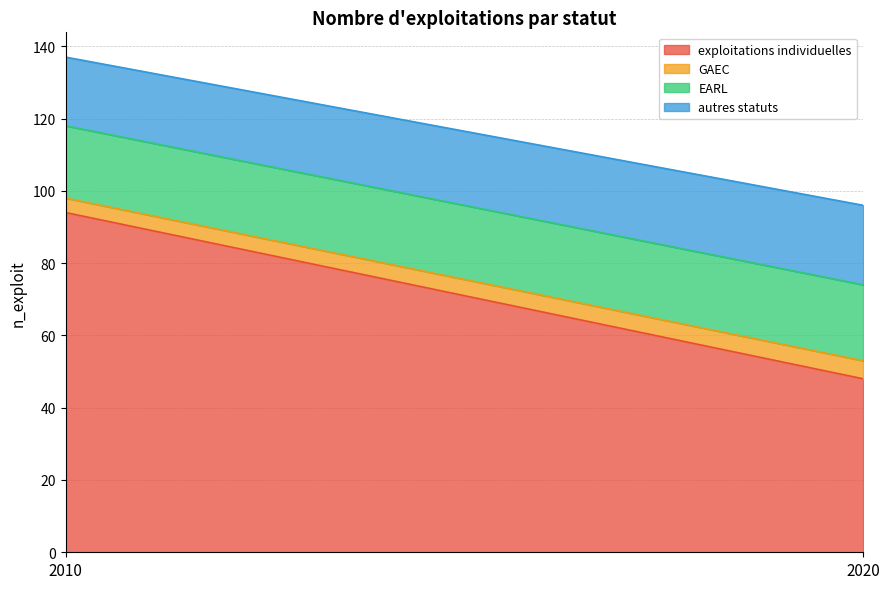

True or false: autres statuts has a value of 33 at 2020.

False